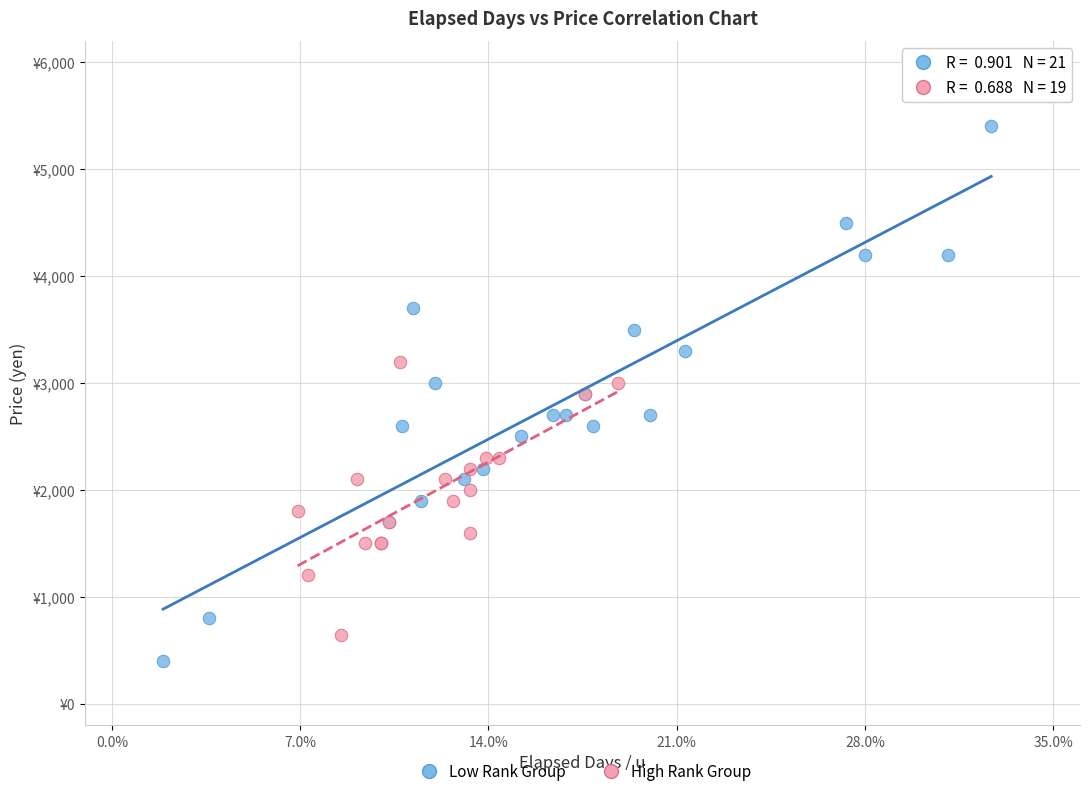

What are all the series names shown in the legend?

Low Rank Group, High Rank Group